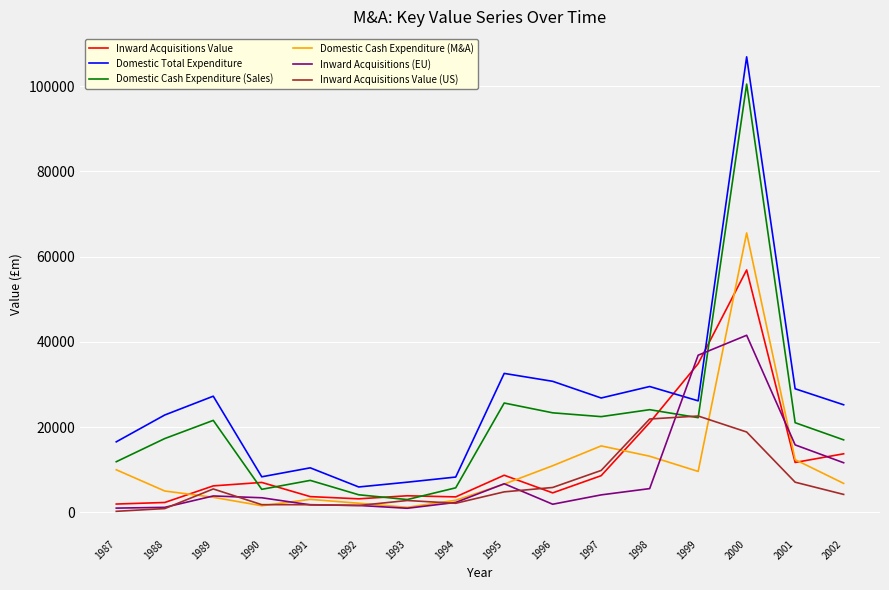

At how many categories does at least one series exceed 80648?

1